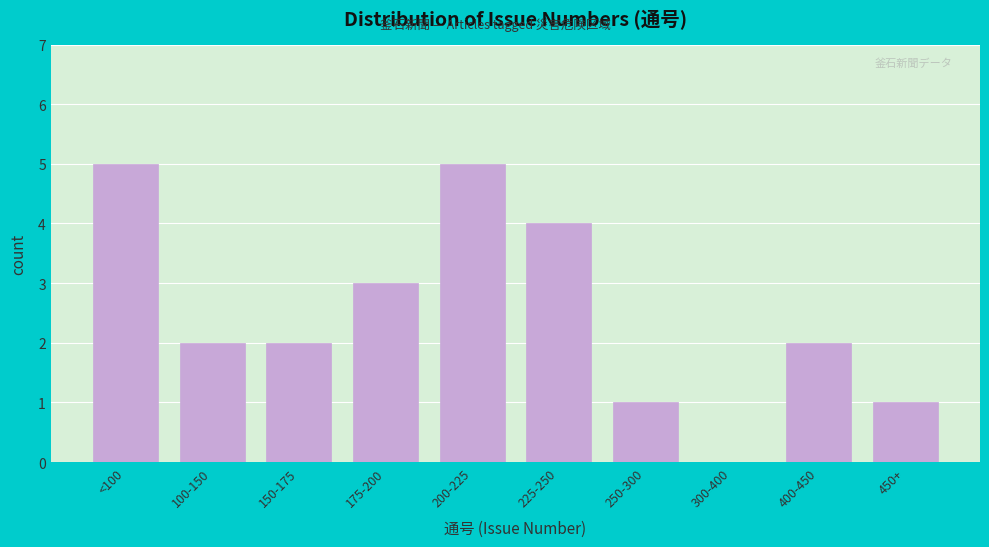

Reading left to right, what are all the values shown in this chart?

<100=5	100-150=2	150-175=2	175-200=3	200-225=5	225-250=4	250-300=1	300-400=0	400-450=2	450+=1